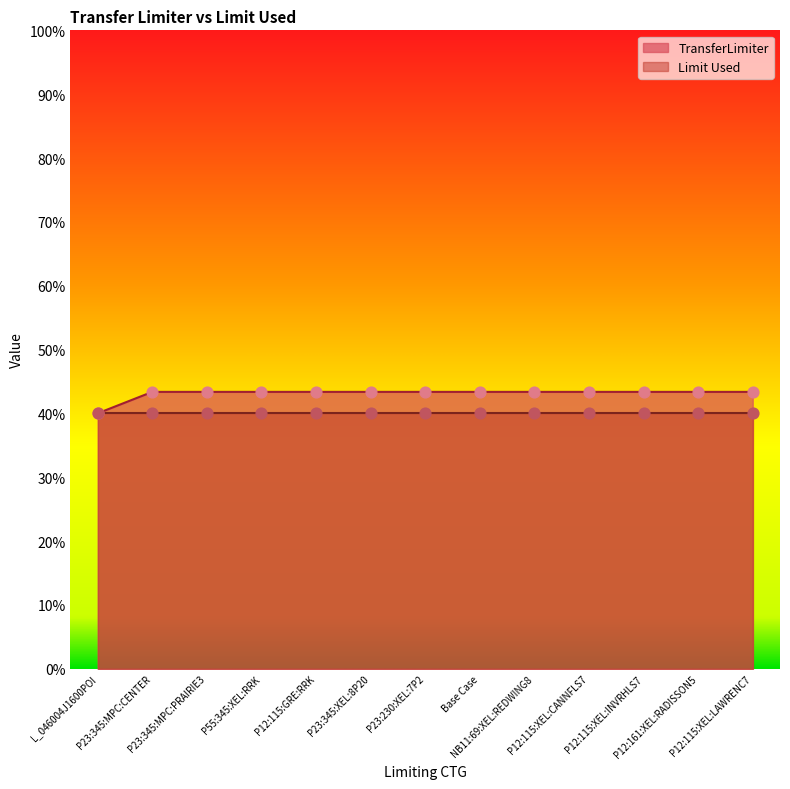

Approximately how many times larger is the value at P23:345:MPC:PRAIRIE3 compared to P12:161:XEL:RADISSON5?

1.0